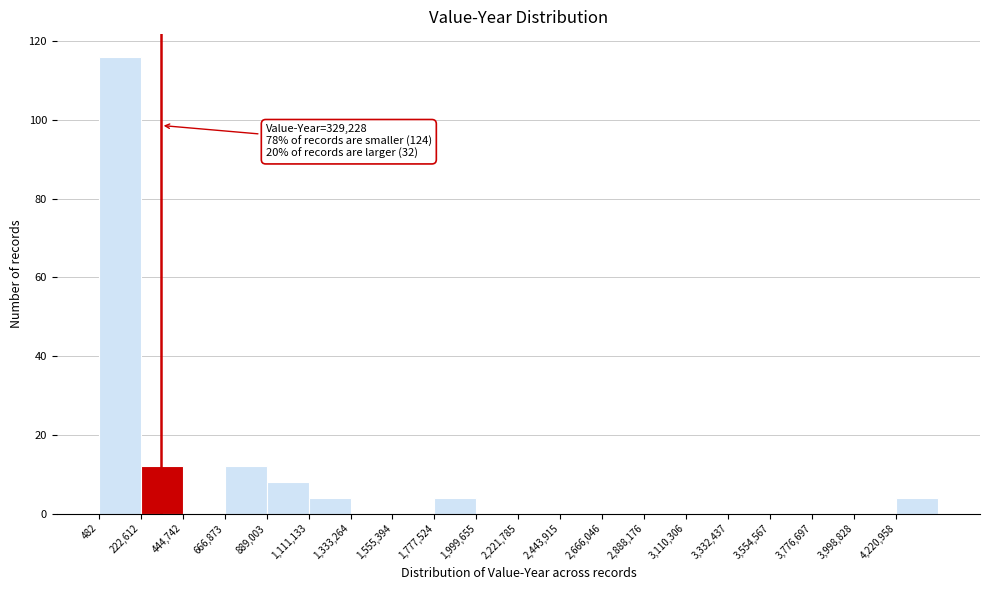

Which range on the x-axis has the tallest bar?

0 to 200000